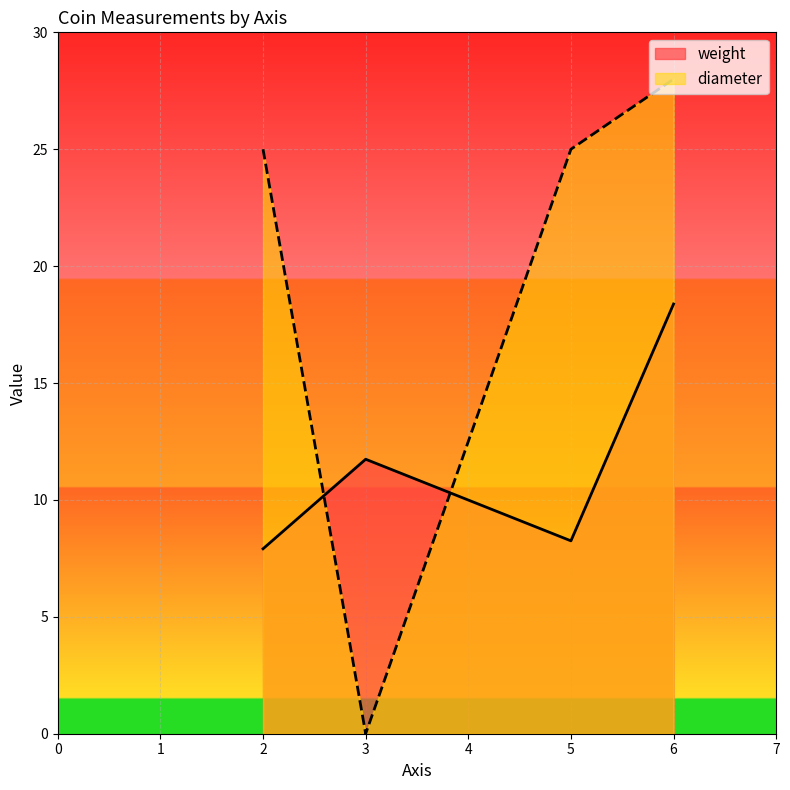

What is the difference between the maximum and minimum values in the diameter series?

28.0